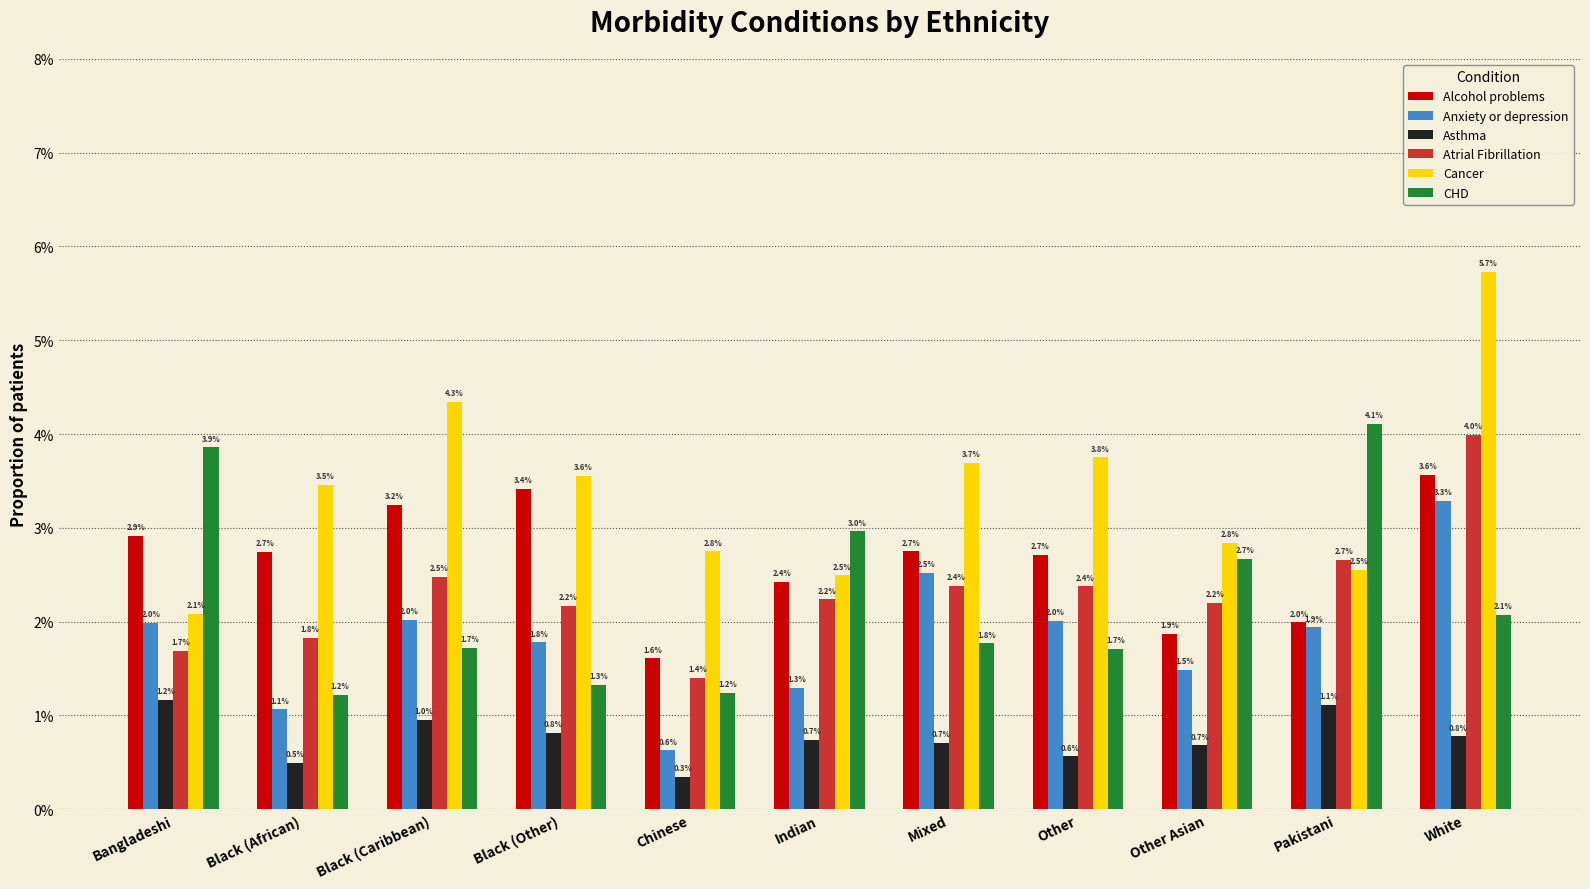

What are all the series names shown in the legend?

Alcohol problems, Anxiety or depression, Asthma, Atrial Fibrillation, Cancer, CHD